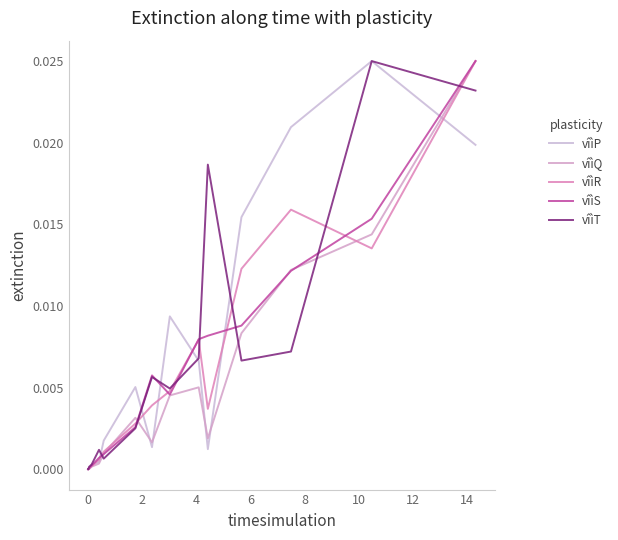

Is this an area chart (filled region under the line)?

No